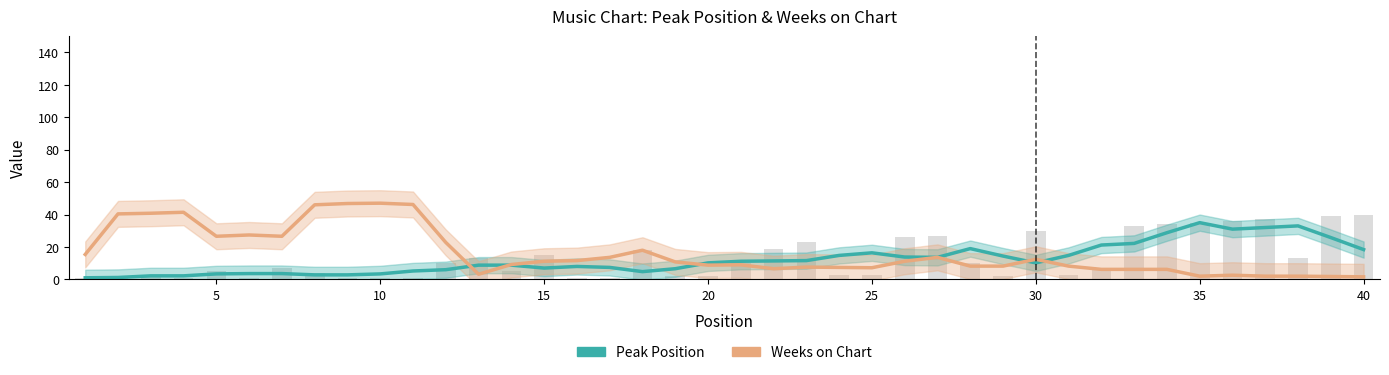

Rank the series by their average value, from highest to lowest.

Weeks on Chart, Peak Position